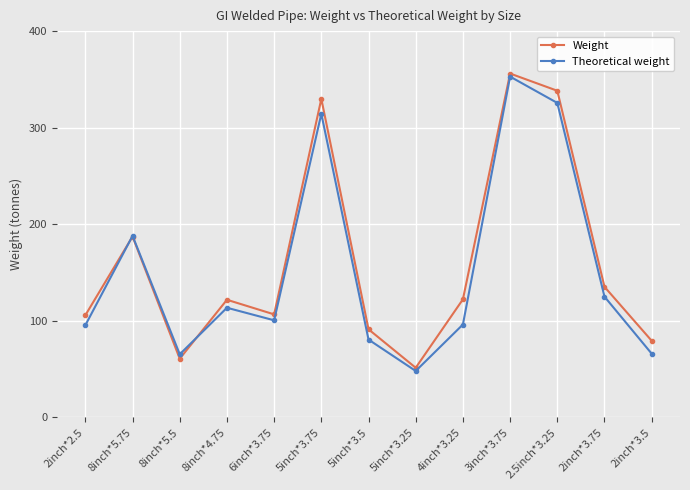

How many interior local peaks does the Weight series have?

4